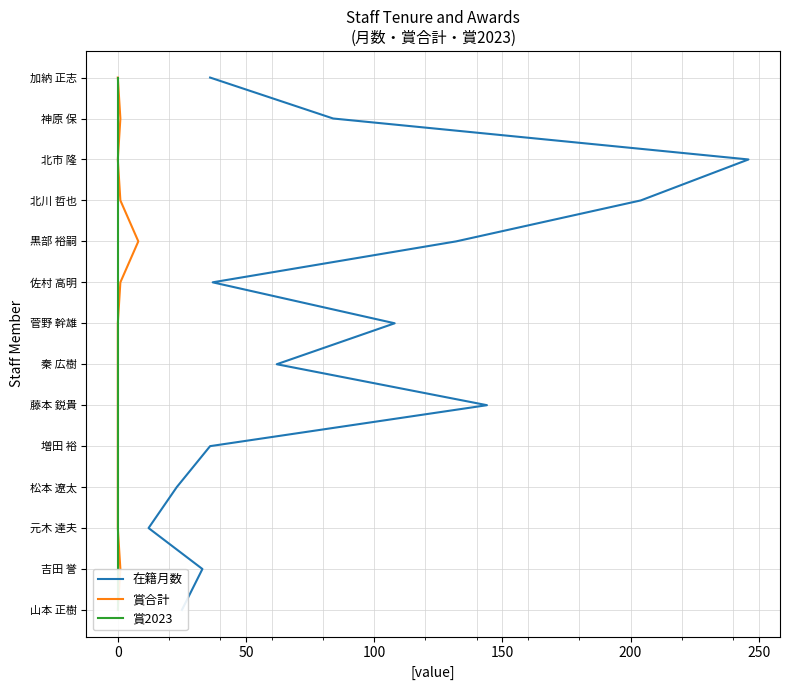

What are all the series names shown in the legend?

在籍月数, 賞合計, 賞2023